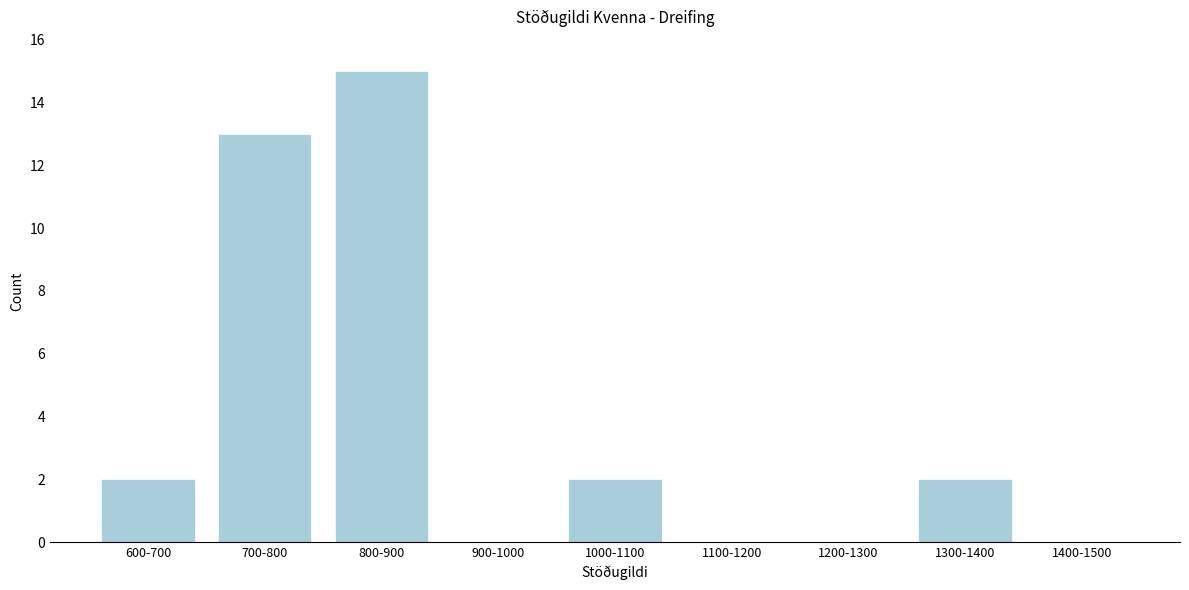

Reading left to right, what are all the values shown in this chart?

600-700=2	700-800=13	800-900=15	900-1000=0	1000-1100=2	1100-1200=0	1200-1300=0	1300-1400=2	1400-1500=0